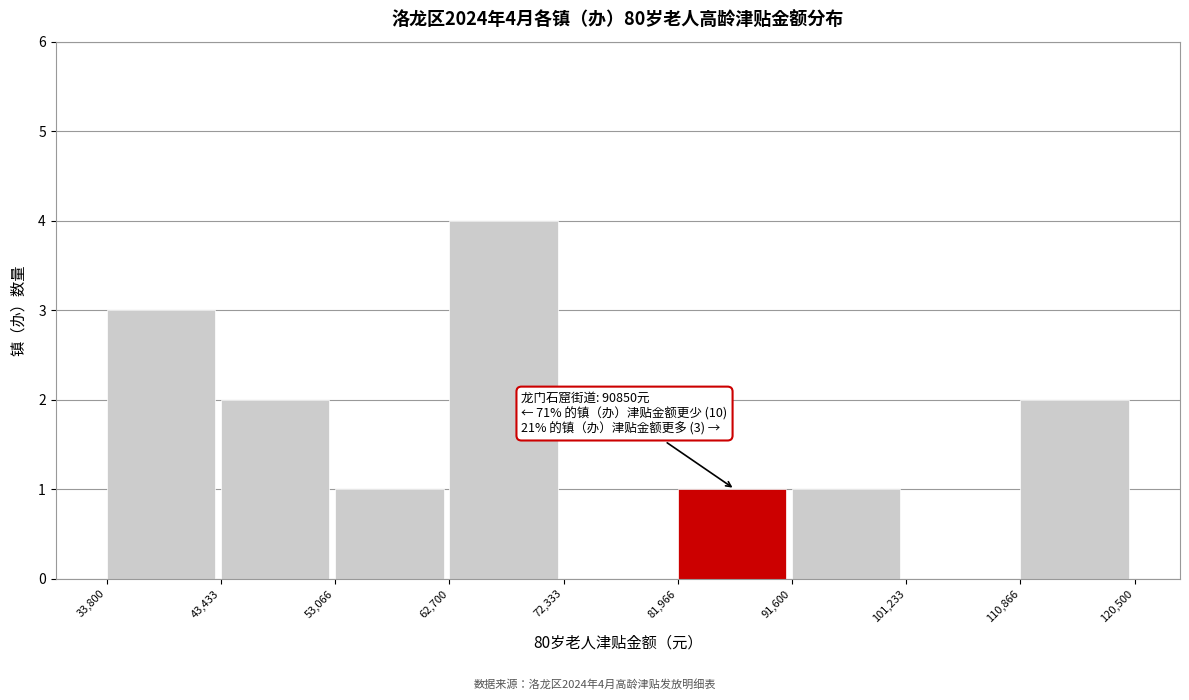

Over which range of the x-axis is the bar tallest?

62,700 to 72,333